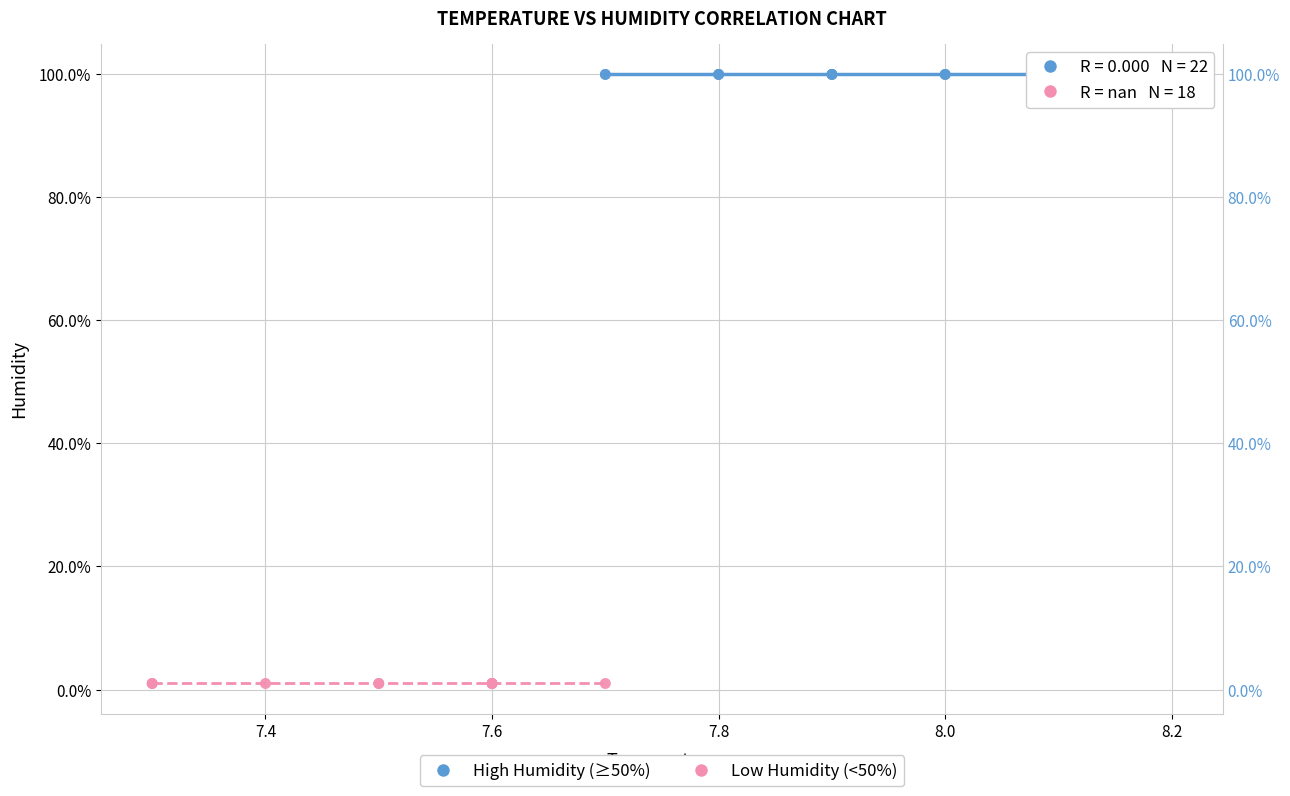

Which series contains the lowest Y value?

Low Humidity (<50%)